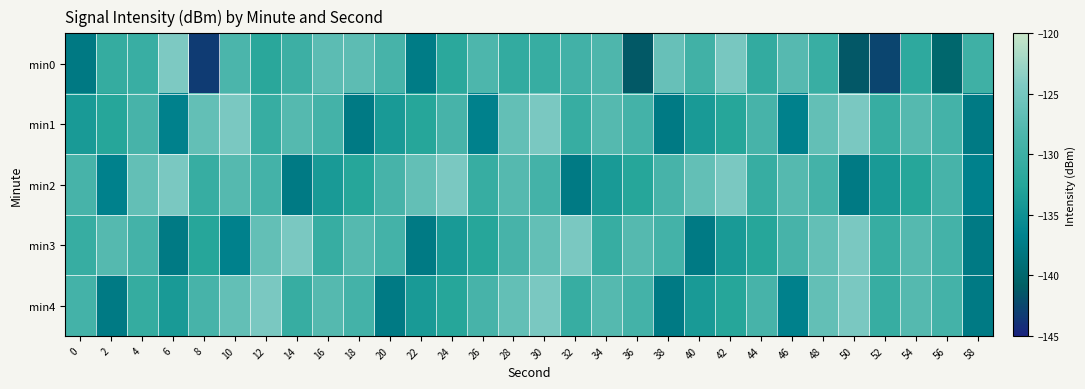

At 26, list the series in order from smallest to largest.

min1, min3, min2, min4, min0